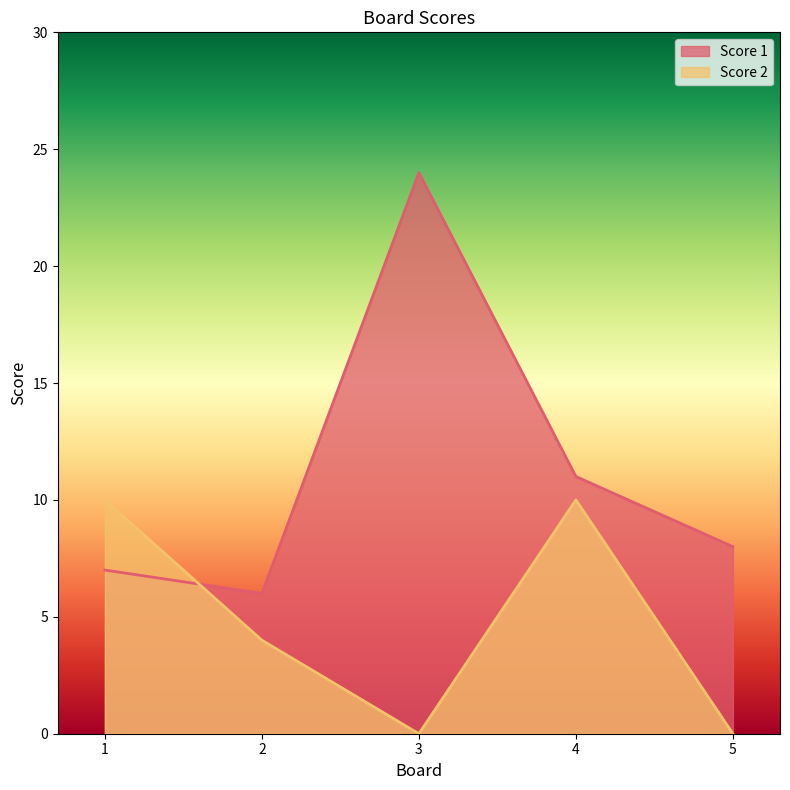

How many intersections are there between Score 1 and Score 2?

1